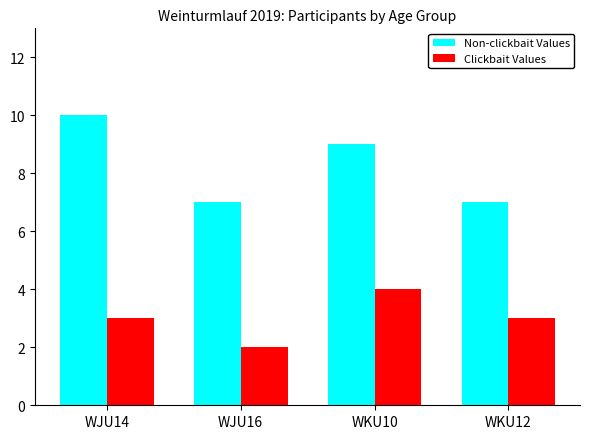

What is the average value of the Non-clickbait Values series?

8